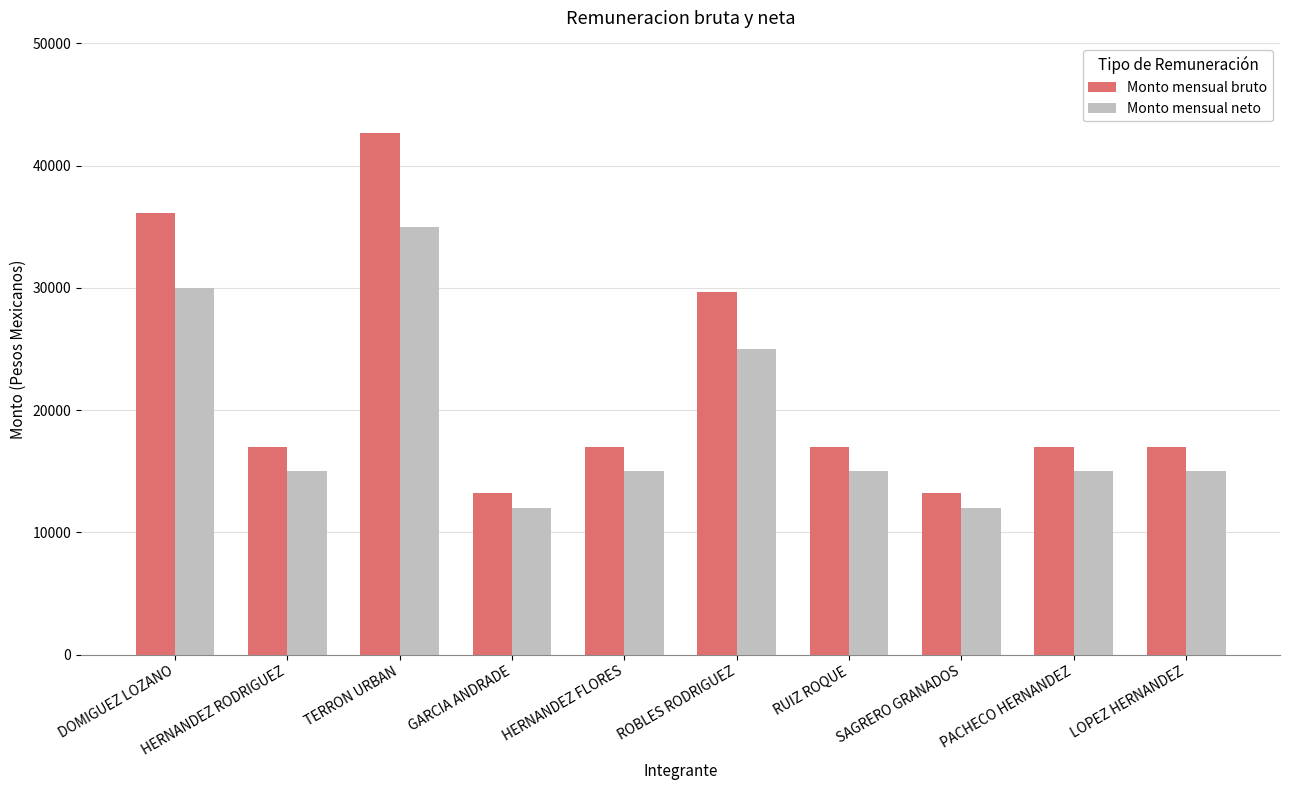

The value of Monto mensual neto at SAGRERO GRANADOS is 16817.1. True or false?

False